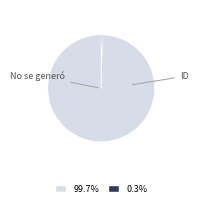

Does any single category account for the majority?

Yes